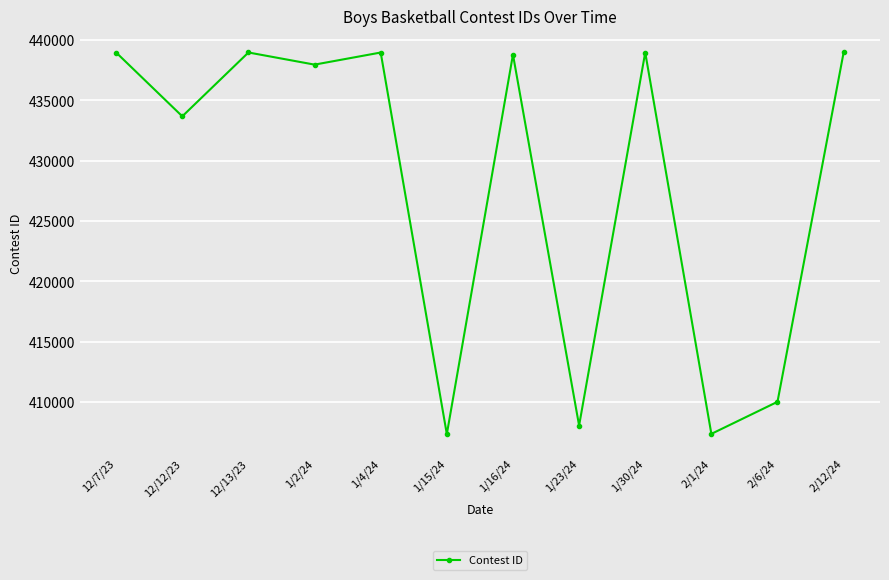

What is the difference between the values at 2/12/24 and 12/7/23?

4